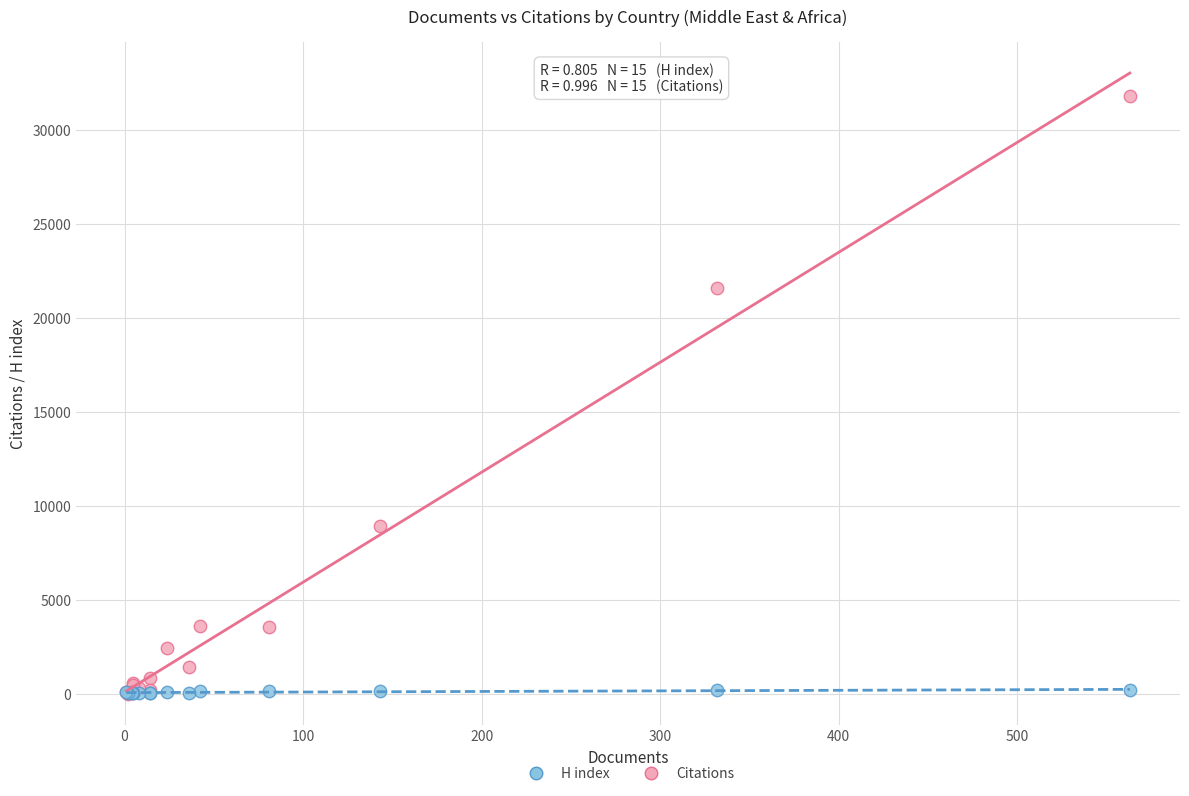

Which series has the widest spread of Y values?

Citations